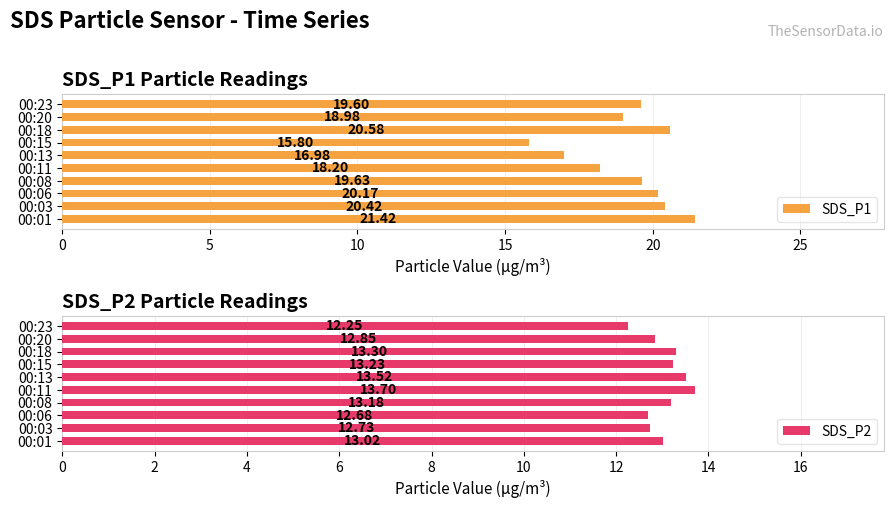

How many bars are there in total?

20